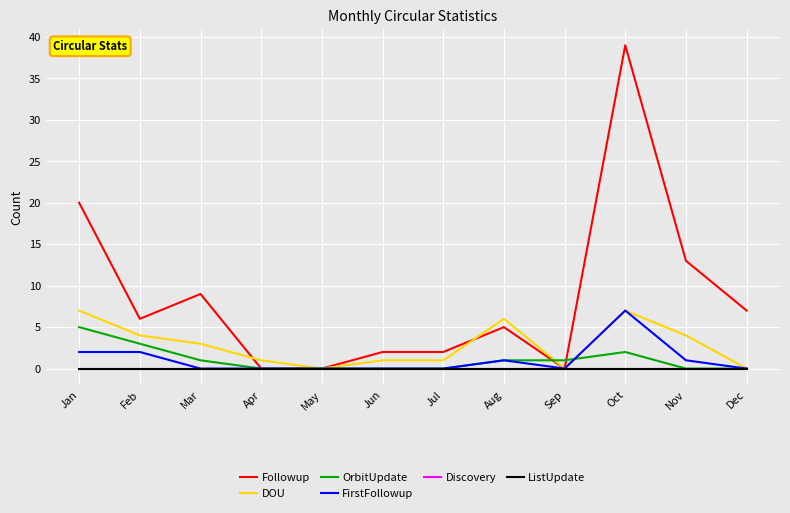

Which series has the largest total across all categories?

Followup